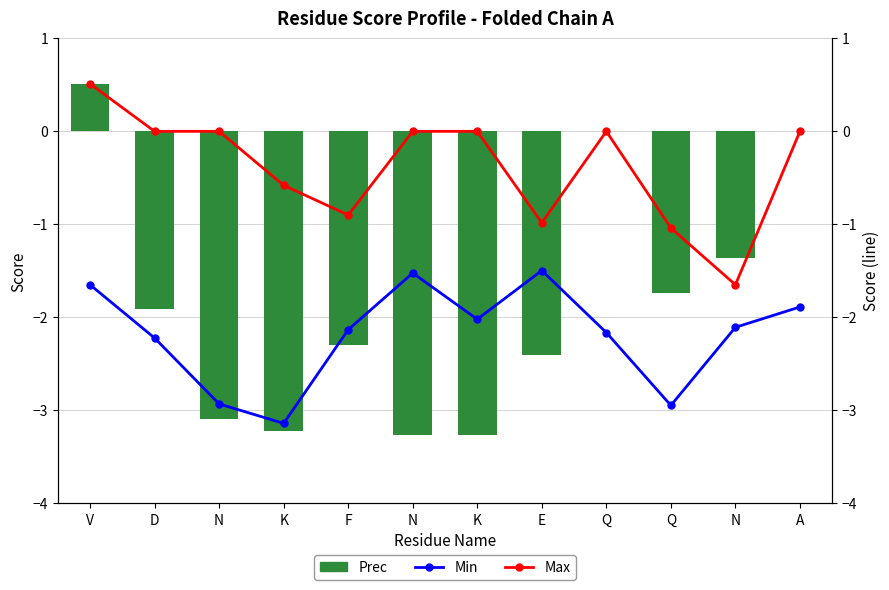

Which series has the widest spread of values?

Prec